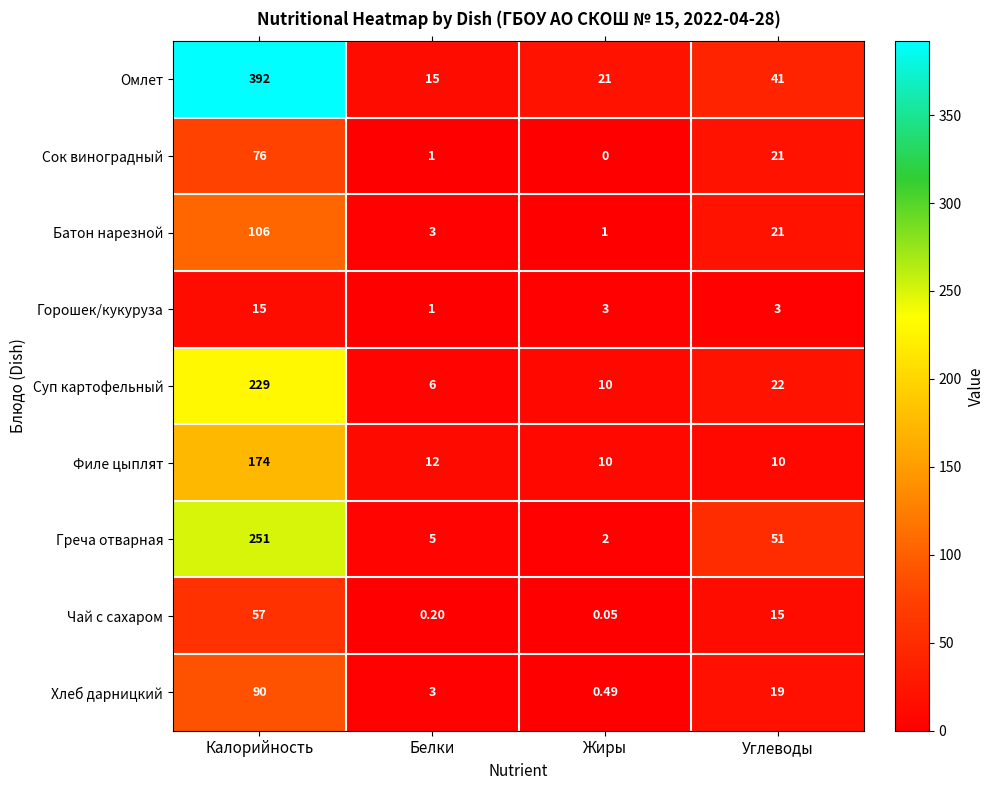

At which category does the chart reach its minimum across all series?

Жиры